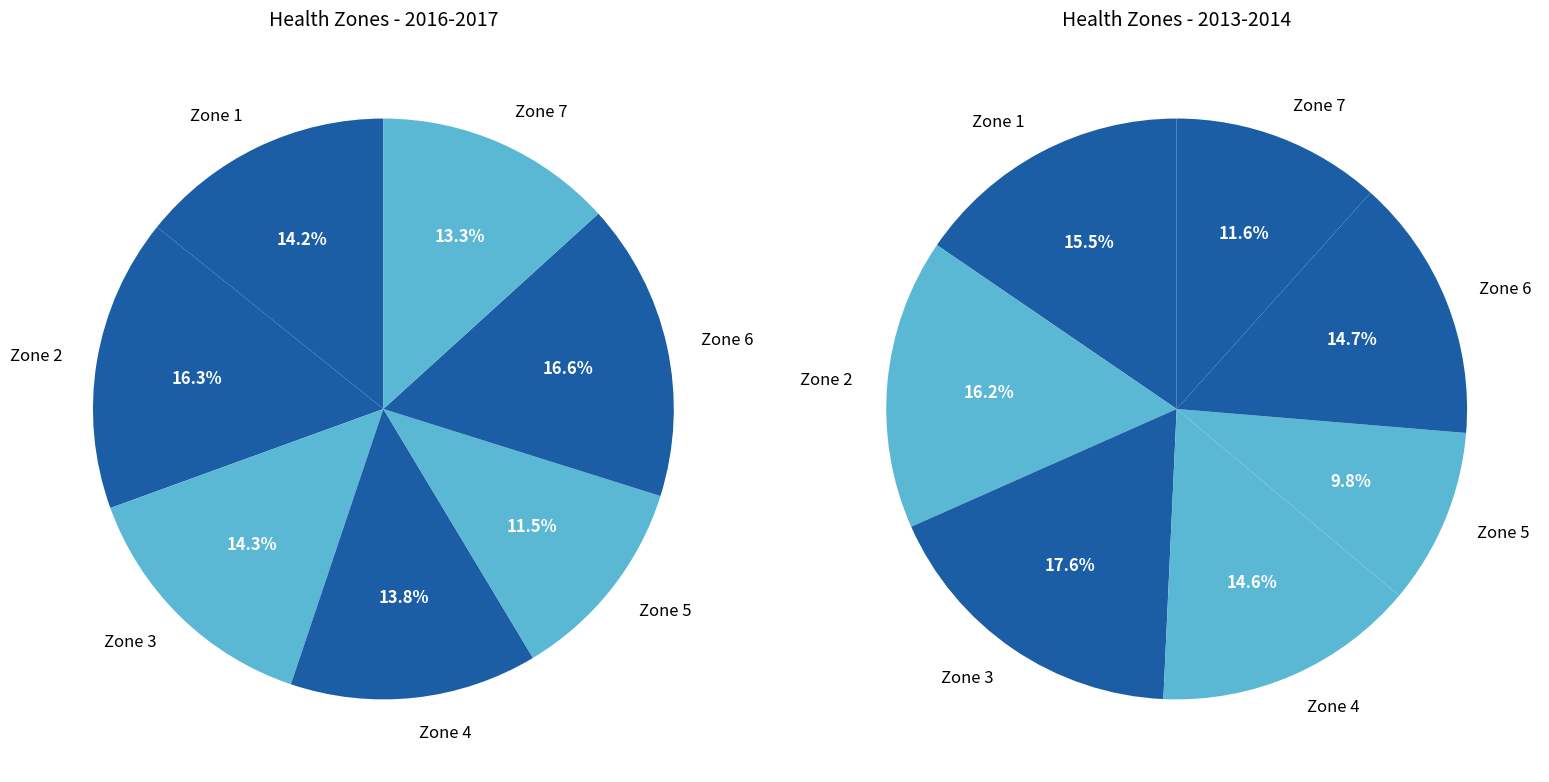

To the nearest percent, what is the average slice percentage?

14%